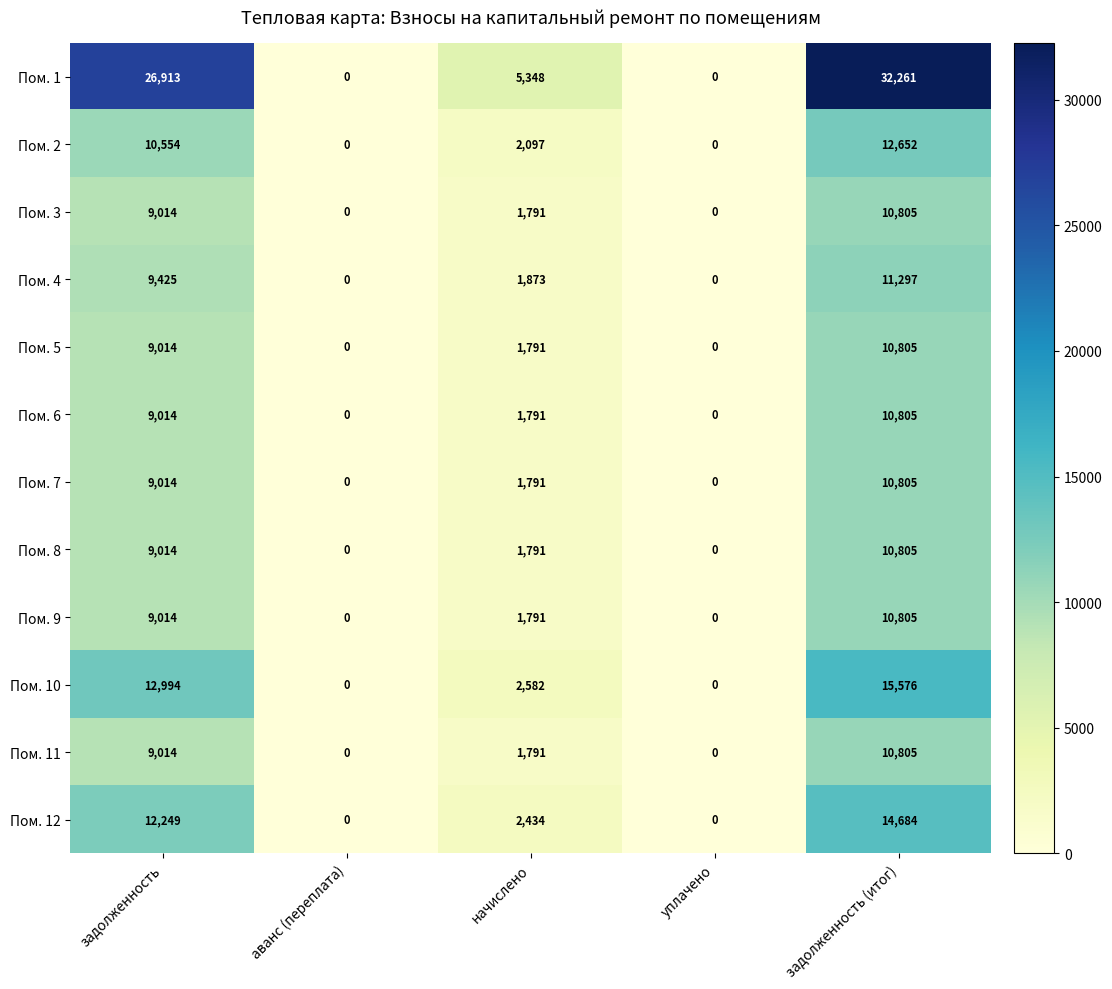

True or false: Пом. 8 has a value of 652 at начислено.

False